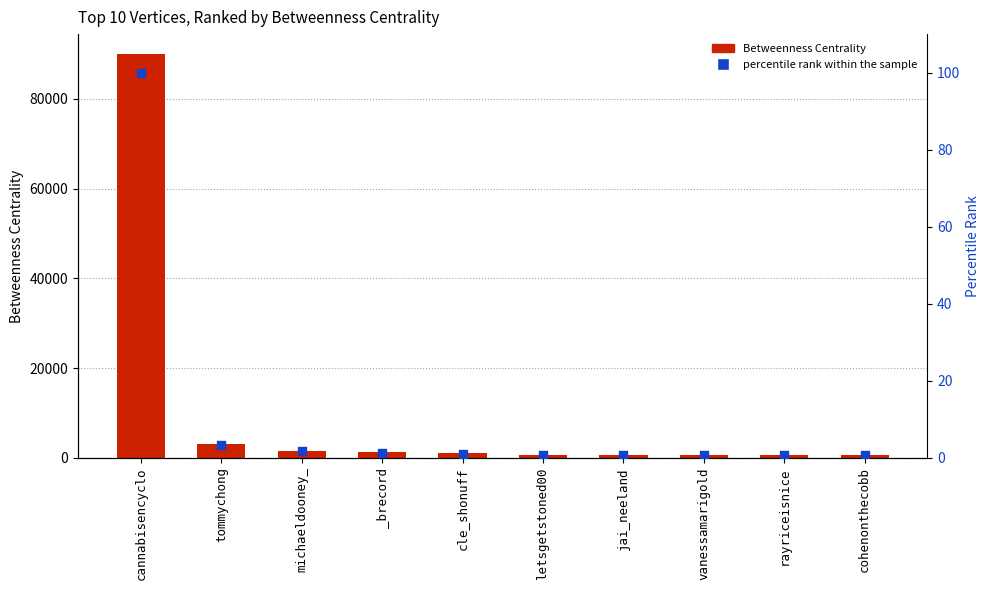

Which series reaches the minimum Y coordinate?

percentile rank within the sample